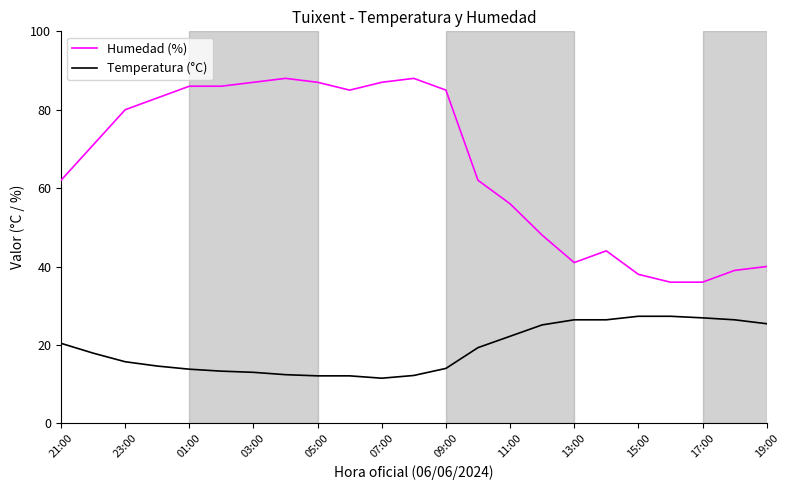

True or false: Humedad (%) and Temperatura (°C) intersect in this chart.

False